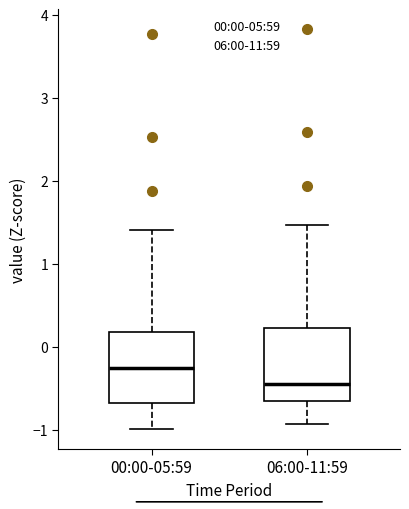

Which box's median line is the lowest?

06:00-11:59